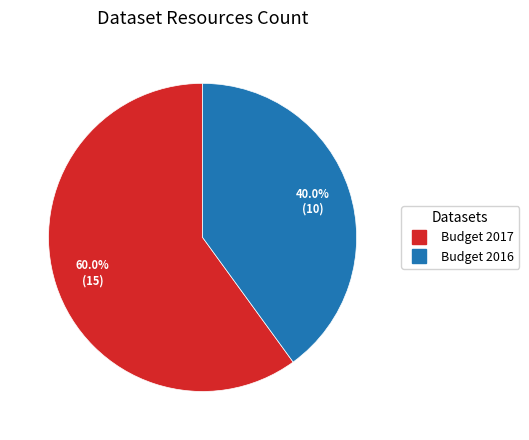

Does Budget 2017 account for over 50% of the chart?

Yes